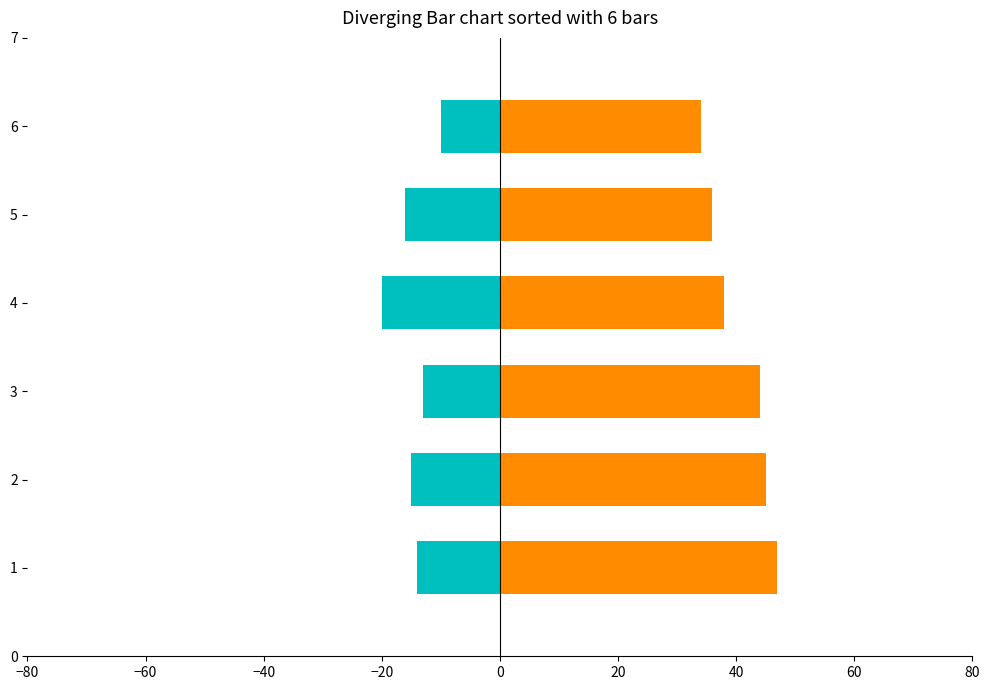

What is the difference between the maximum and second lowest values in the bieg 1 (neg) series?

6